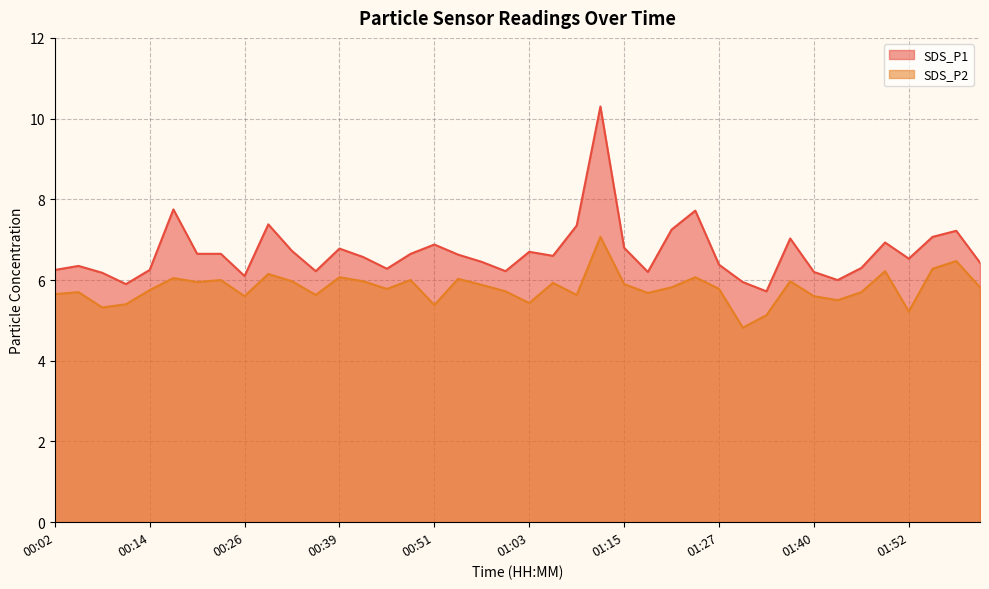

What is the maximum value for SDS_P2?

7.1